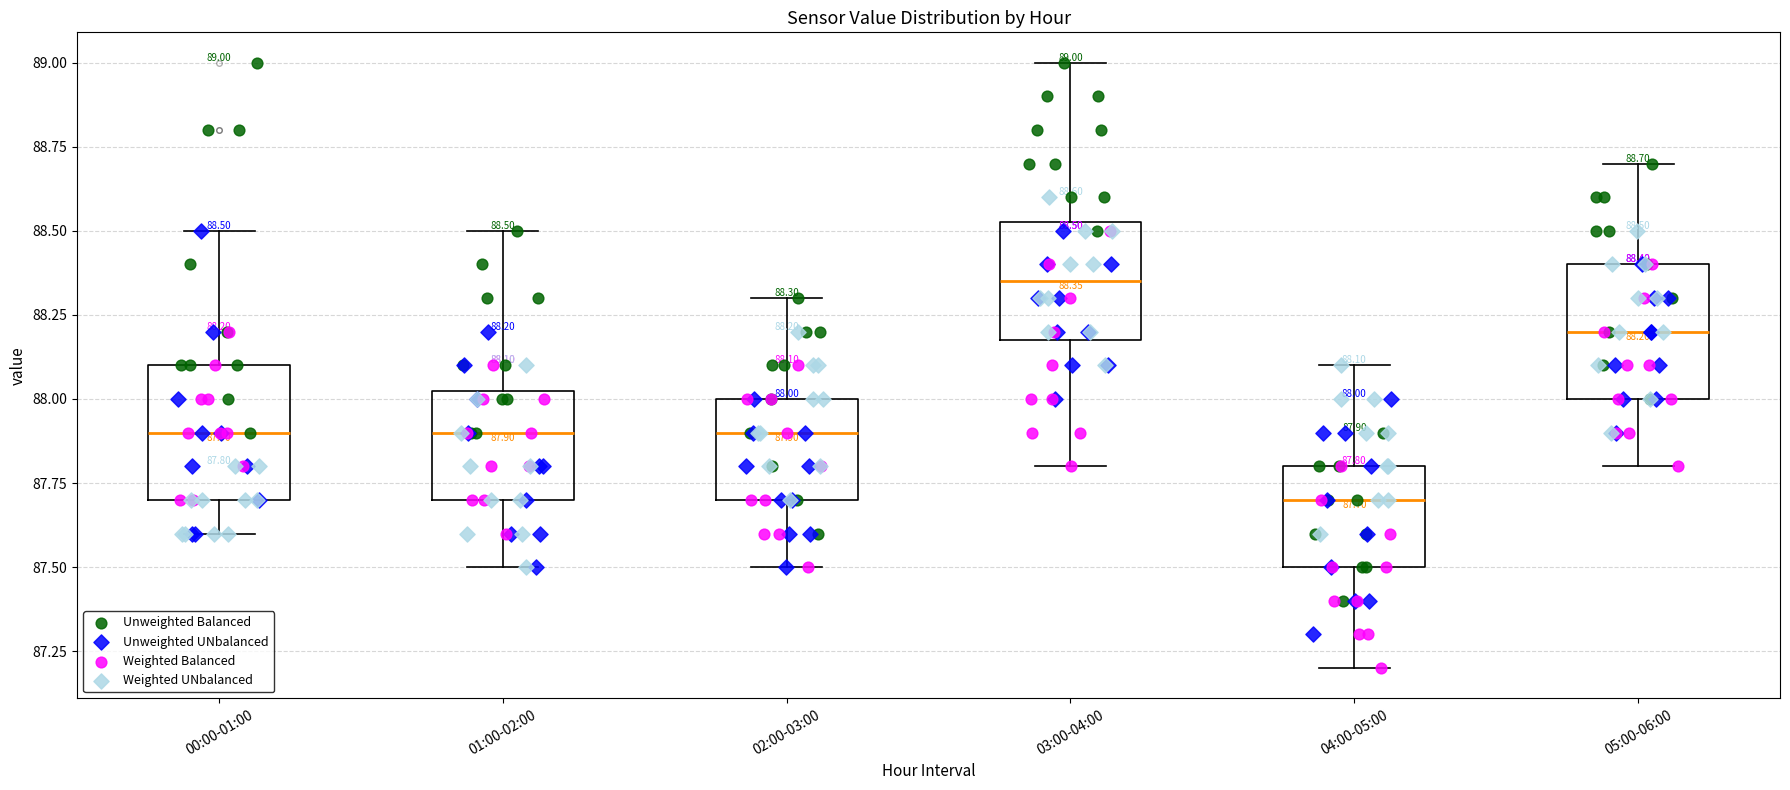

Which box's median line is the highest?

03:00-04:00